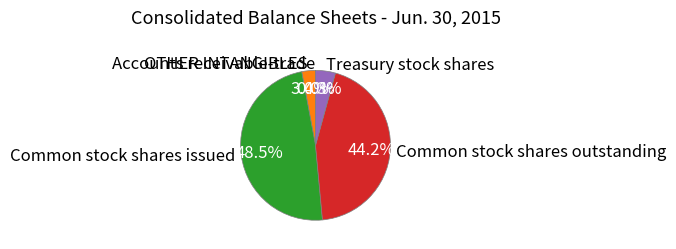

To the nearest percent, what percentage of the pie is OTHER INTANGIBLES?

3%